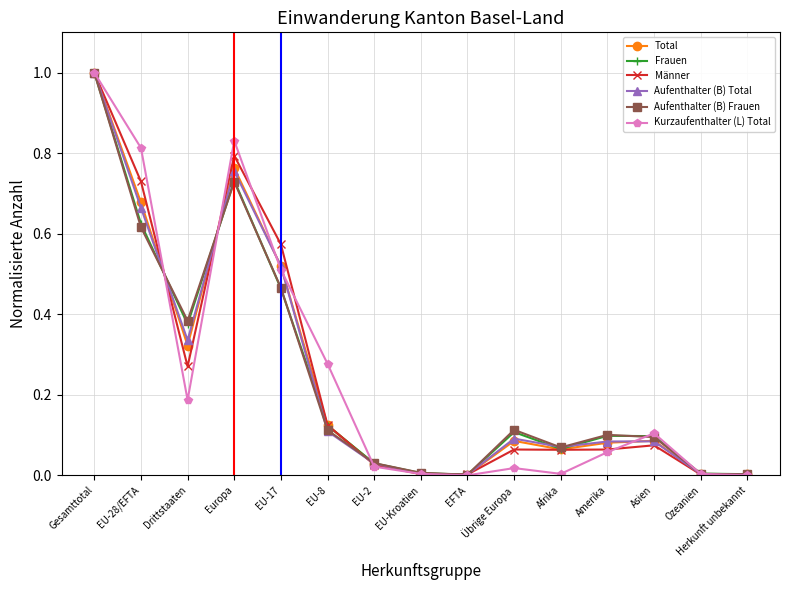

How many interior local peaks does the Aufenthalter (B) Frauen series have?

3